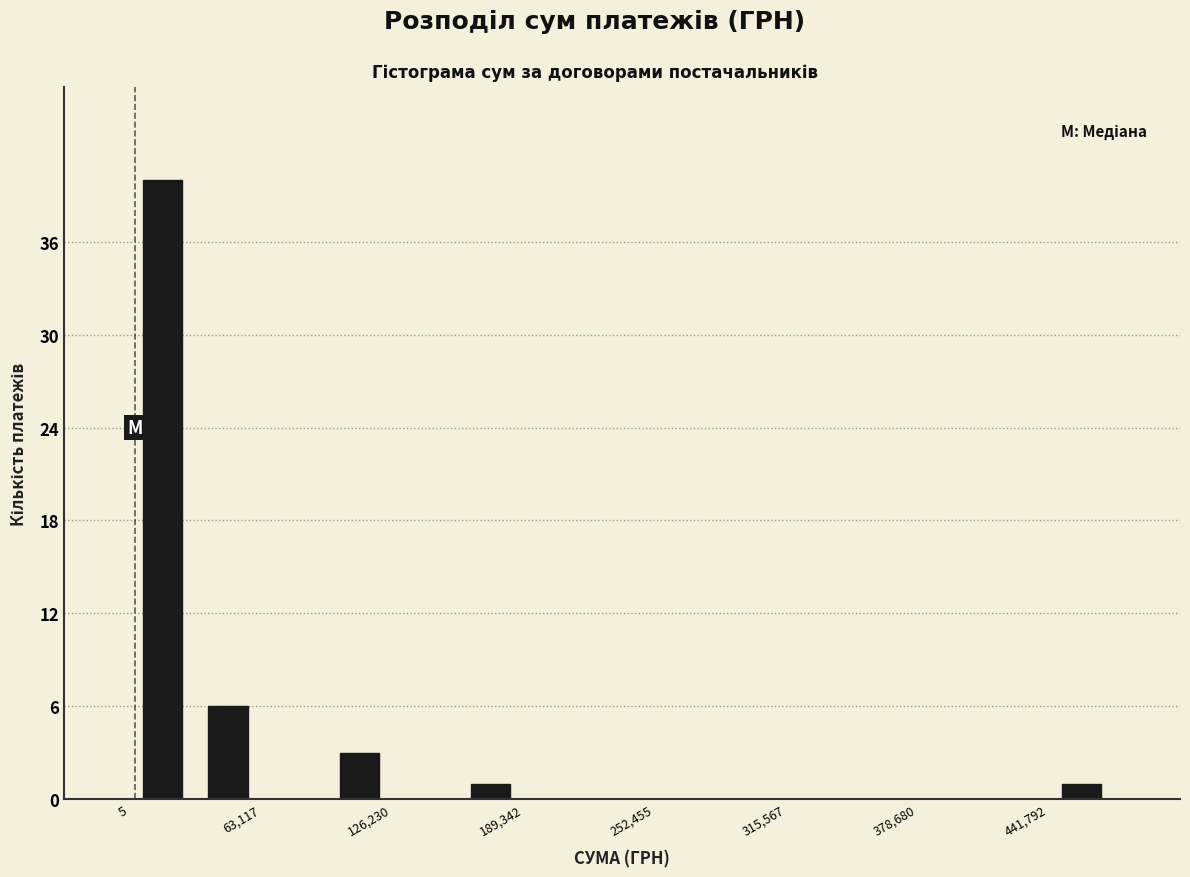

Around what value on the x-axis is the tallest bar? Give the approximate position of its centre, as read against the axis.

20000